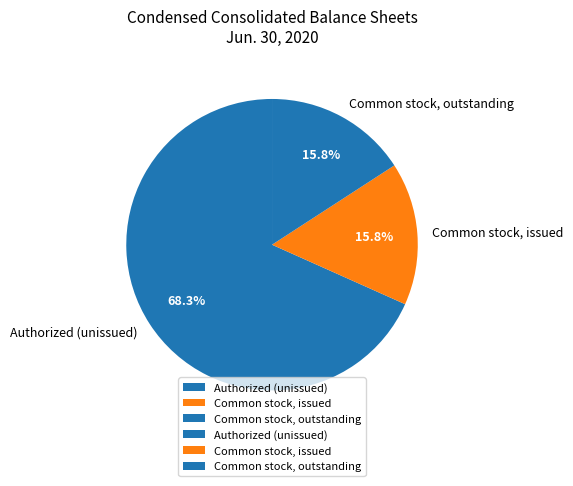

Is there any slice that represents more than half of the pie?

Yes